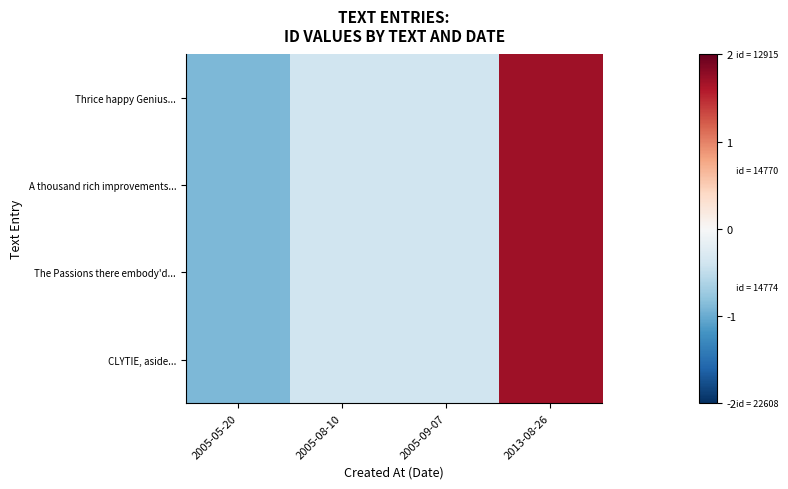

Which series has the largest range (max minus min)?

Thrice happy Genius...